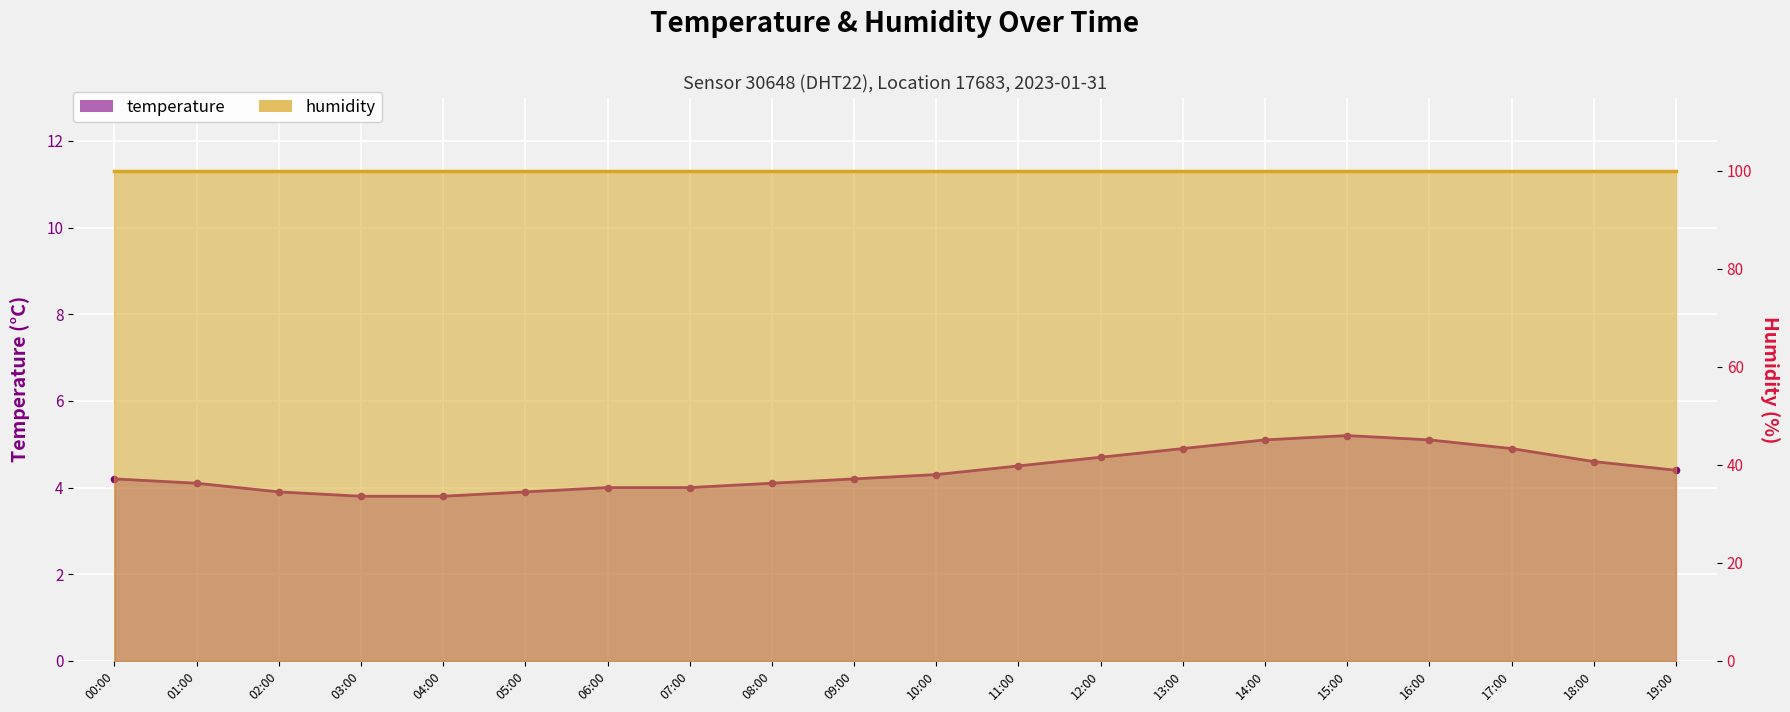

What is the change in value from 08:00 to 12:00?

+0.6